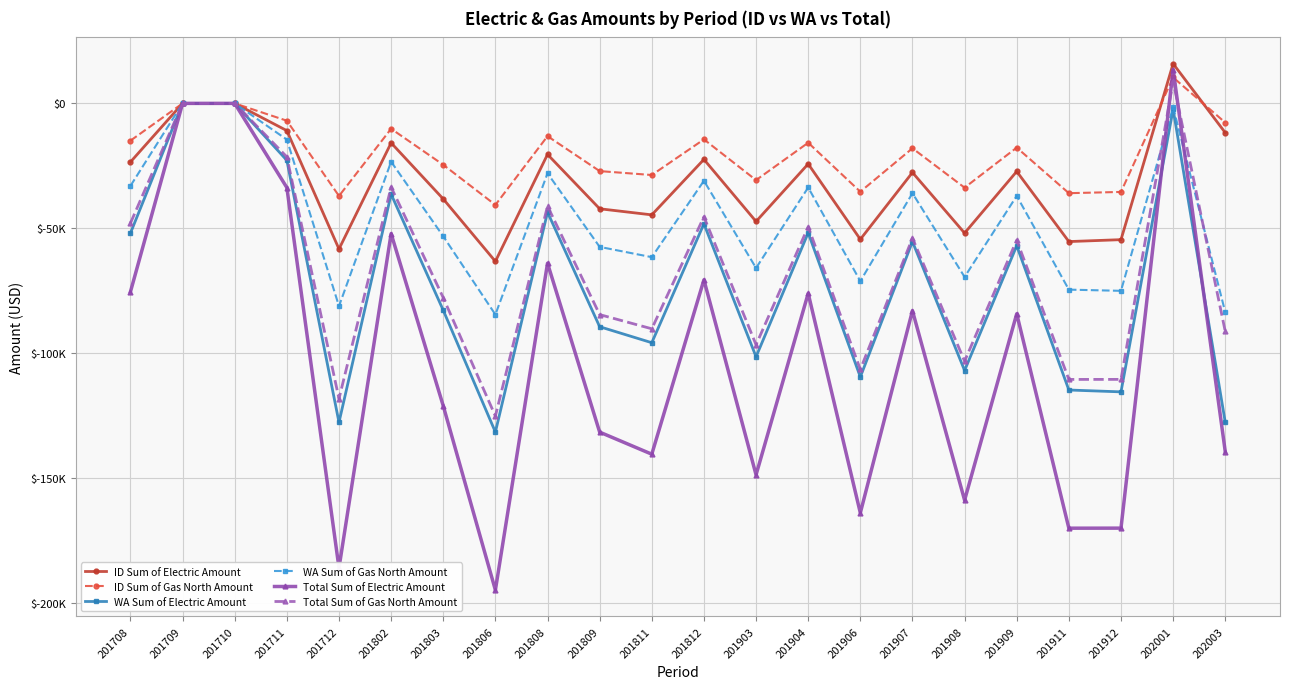

True or false: WA Sum of Electric Amount and WA Sum of Gas North Amount intersect in this chart.

False